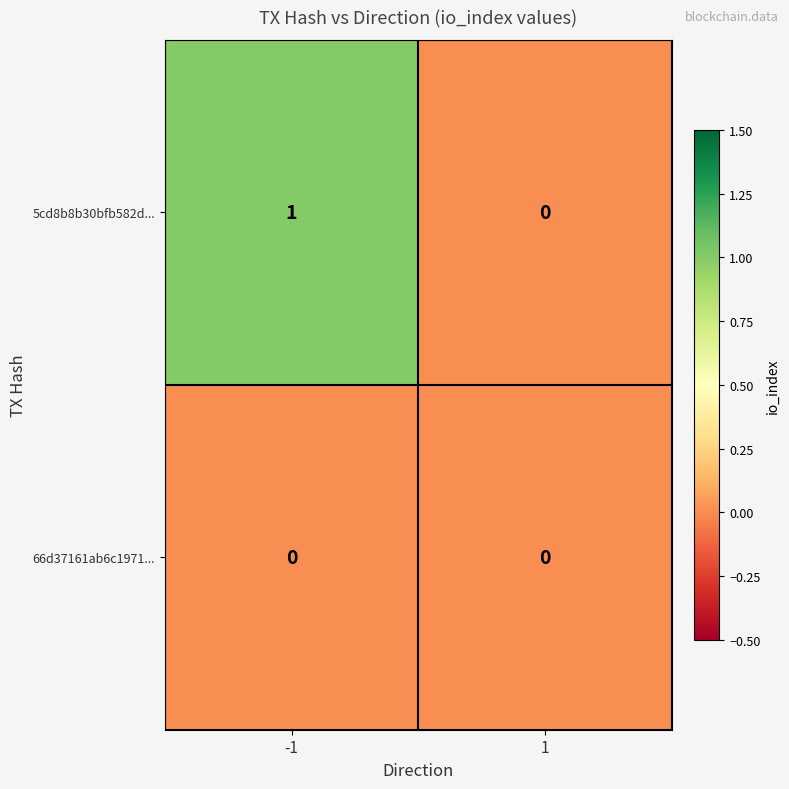

Count the number of categories in the chart.

2